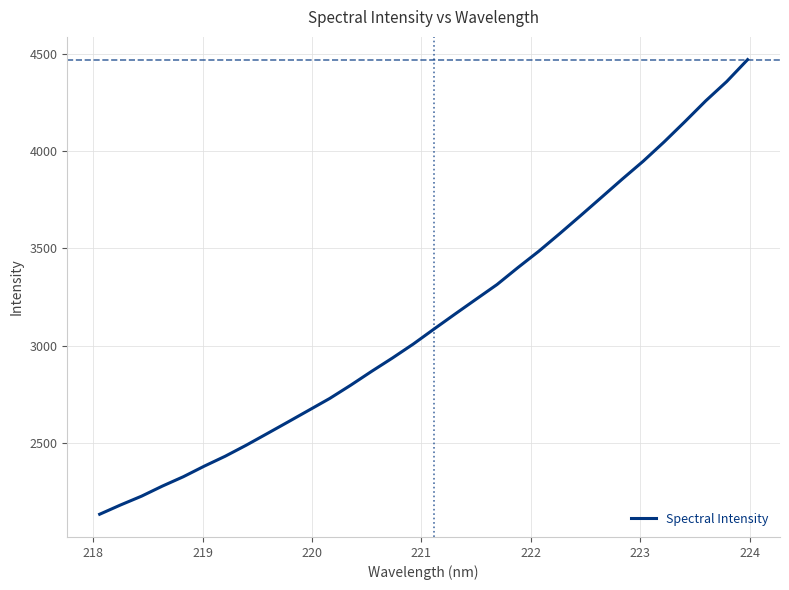

What is the difference between the maximum and minimum values?

2333.5